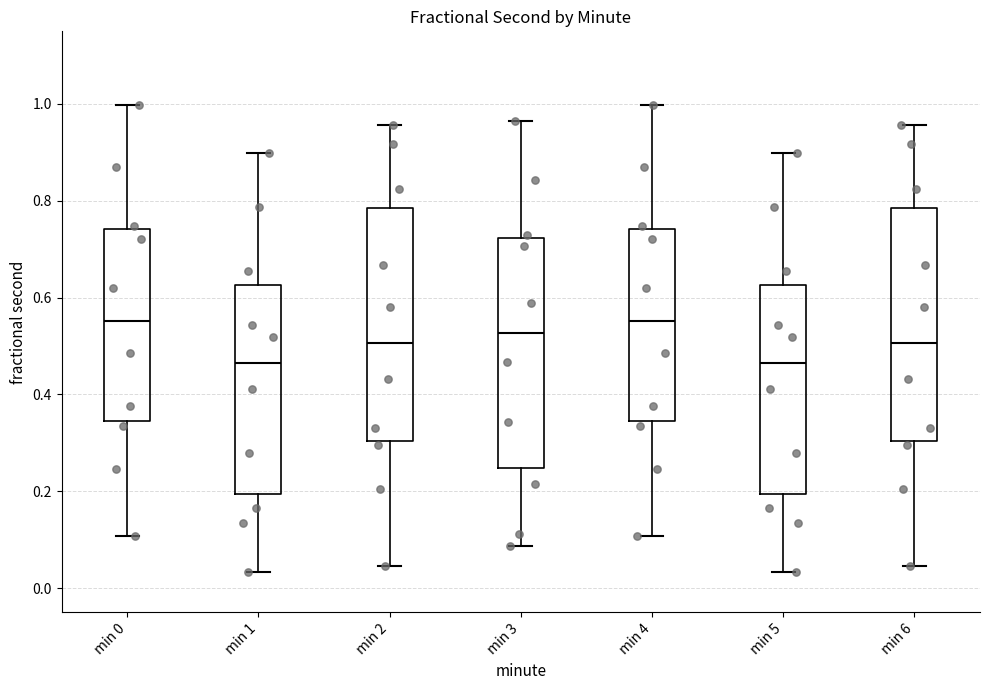

Where does the median line of the box for min 3 sit on the y-axis? The values are not printed on the chart, so give them approximately, as read against the axis.

0.52